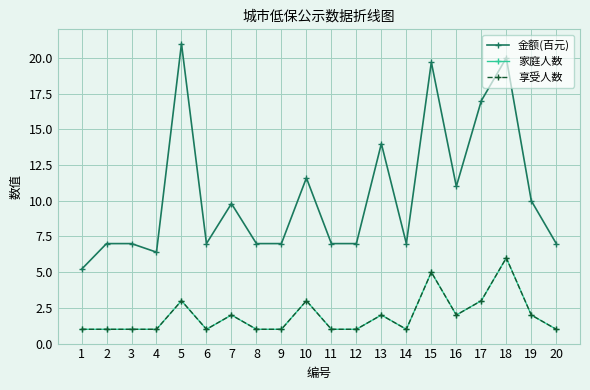

Between 1 and 6, which series saw the biggest shift?

金额(百元)